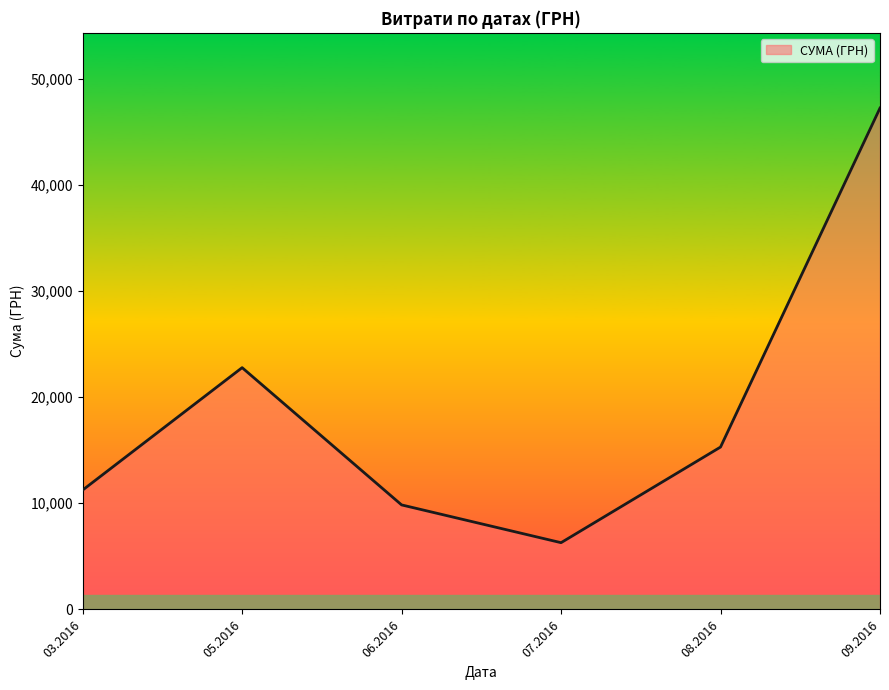

How many interior local valleys (lower than both neighbors) does the data have?

1